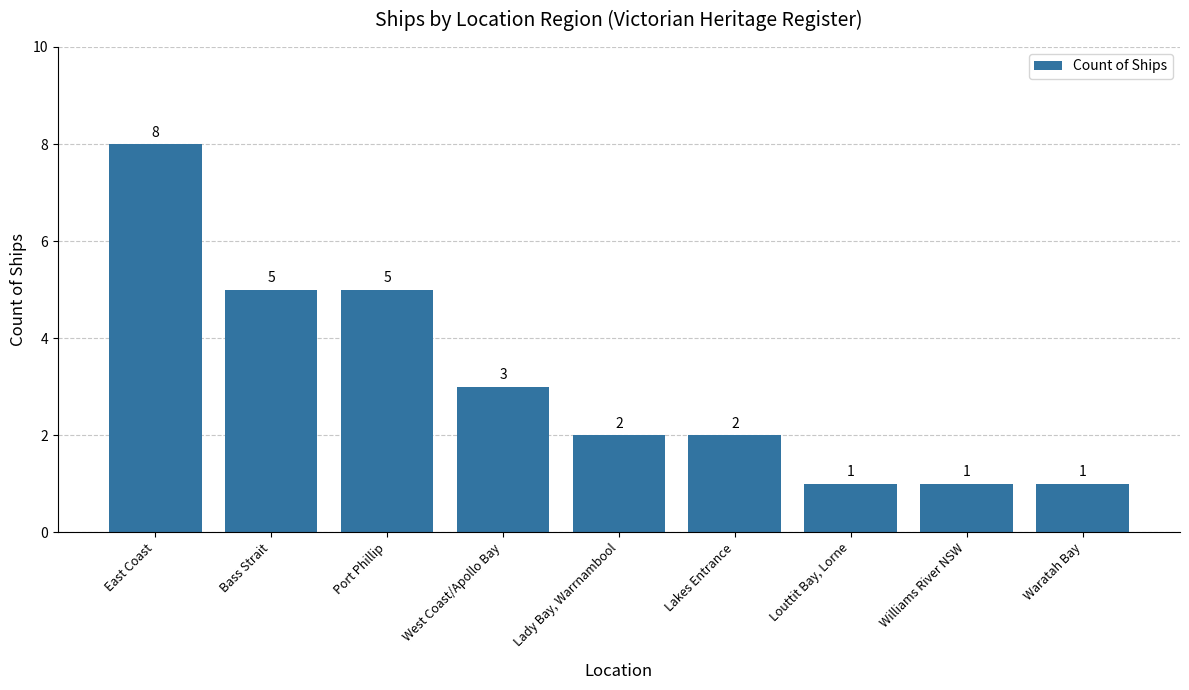

How many values are below 2?

3